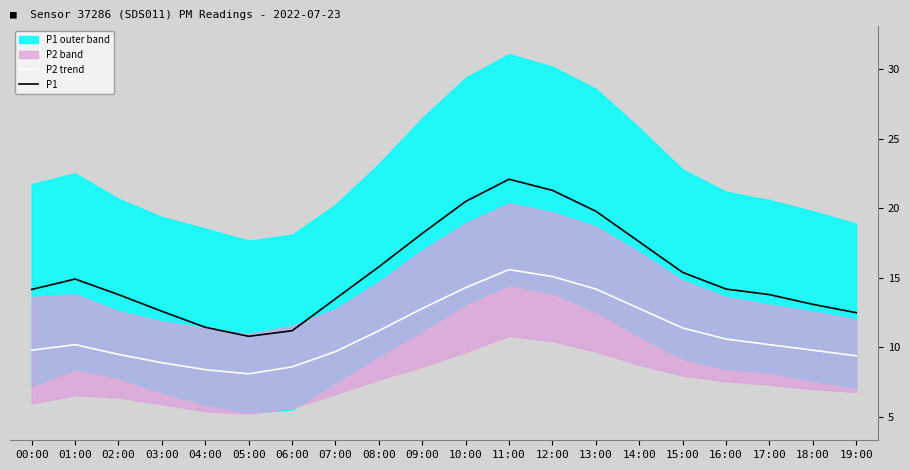

Where is the first local maximum for P1?

01:00